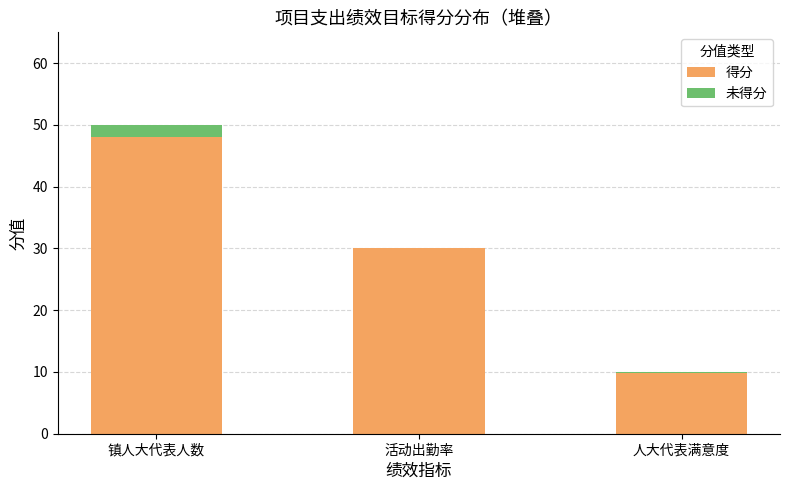

True or false: 得分 has a value of 19.5 at 活动出勤率.

False